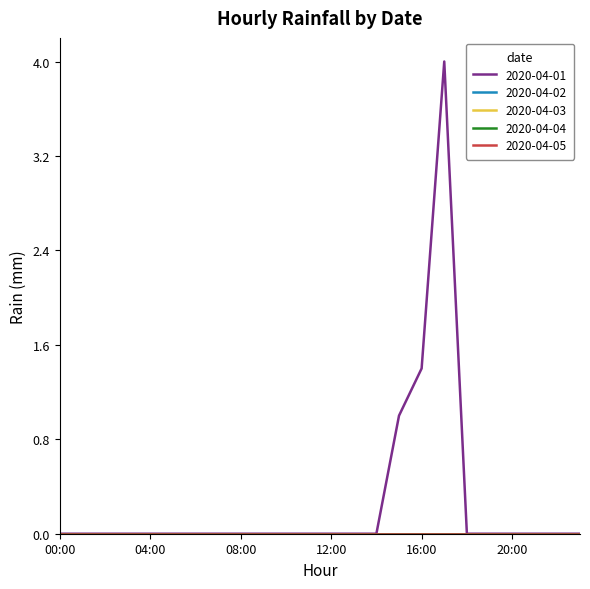

True or false: 2020-04-02 and 2020-04-01 cross at least once.

False